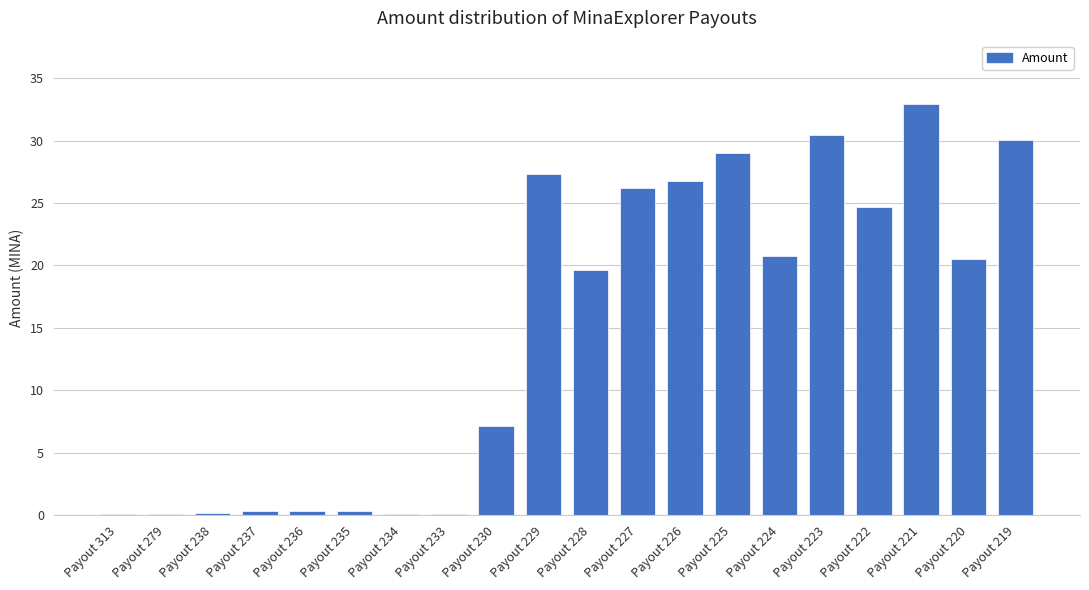

What is the change in value from Payout 233 to Payout 230?

+7.0